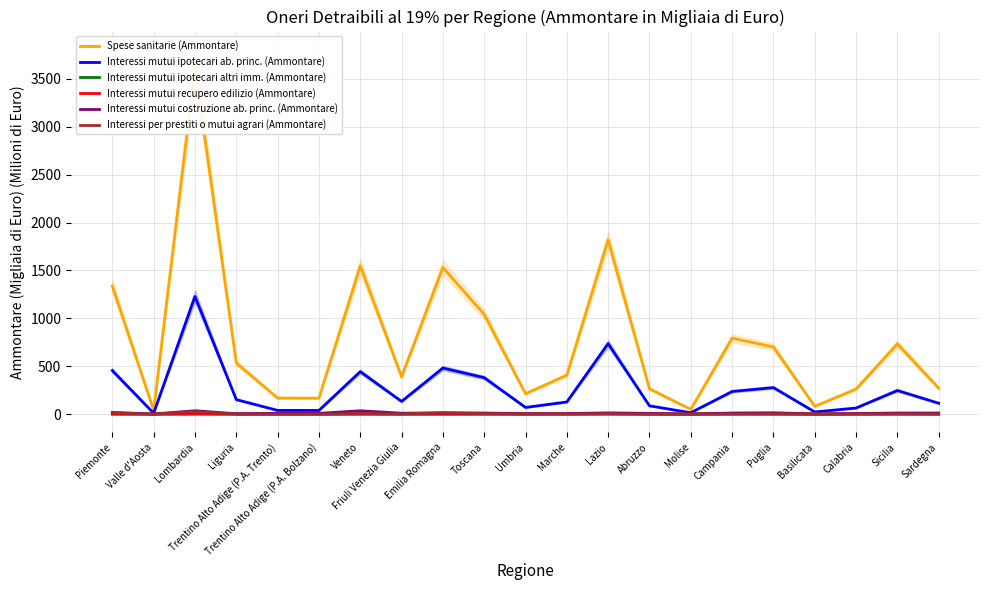

List the labels in order of Interessi mutui recupero edilizio (Ammontare) value, largest first.

Lombardia, Lazio, Campania, Veneto, Piemonte, Toscana, Sicilia, Puglia, Emilia Romagna, Abruzzo, Liguria, Marche, Calabria, Umbria, Valle d'Aosta, Friuli Venezia Giulia, Sardegna, Trentino Alto Adige (P.A. Trento), Trentino Alto Adige (P.A. Bolzano), Basilicata, Molise